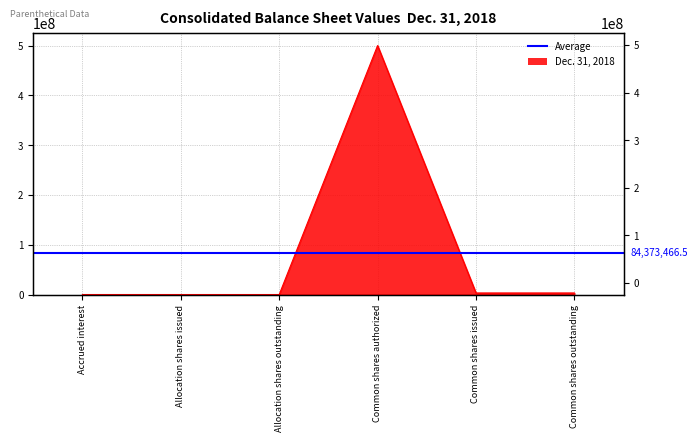

How many interior local peaks (higher than both neighbors) does the data have?

1